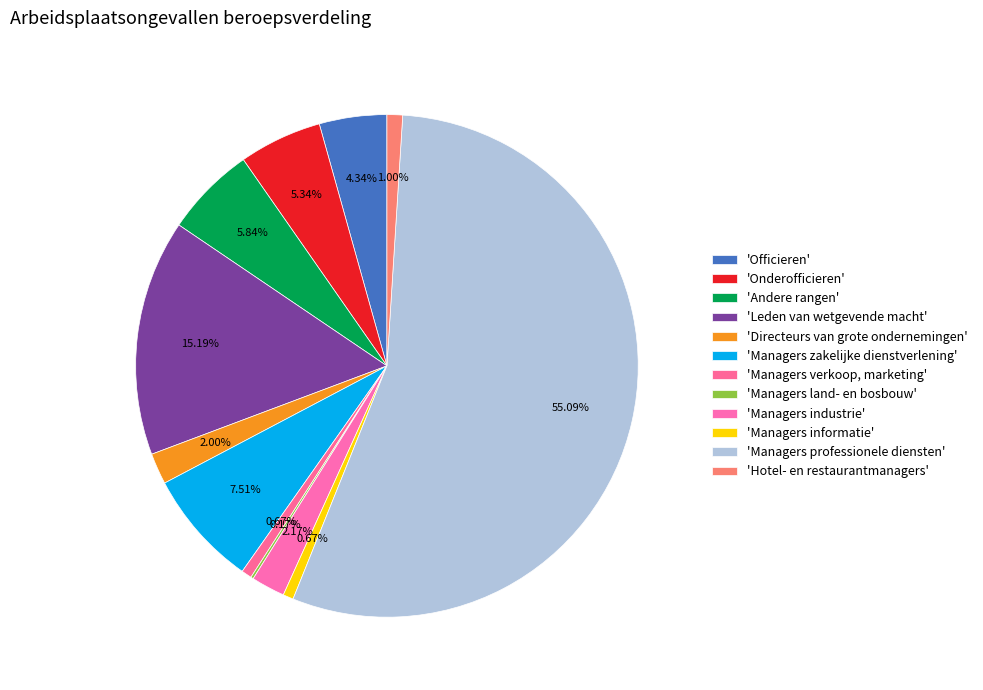

Which category has the biggest portion of the pie?

Managers professionele diensten